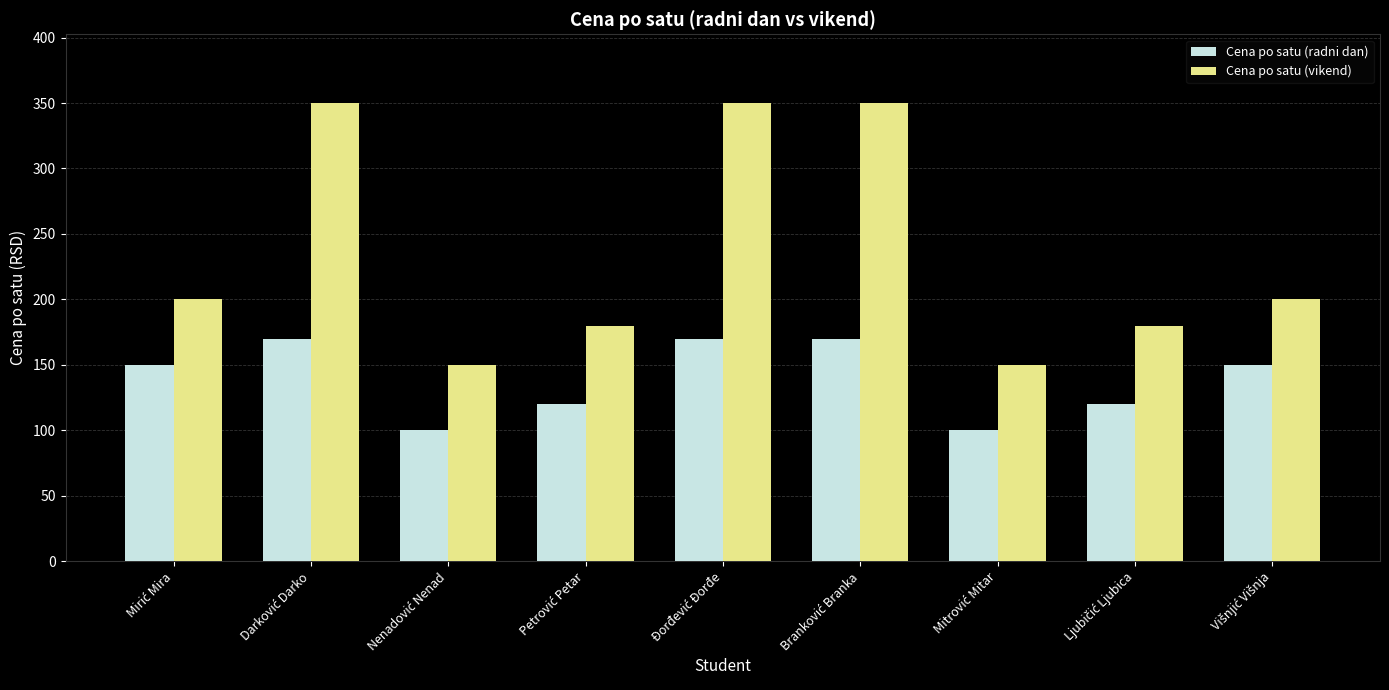

Which series has the largest total across all categories?

Cena po satu (vikend)